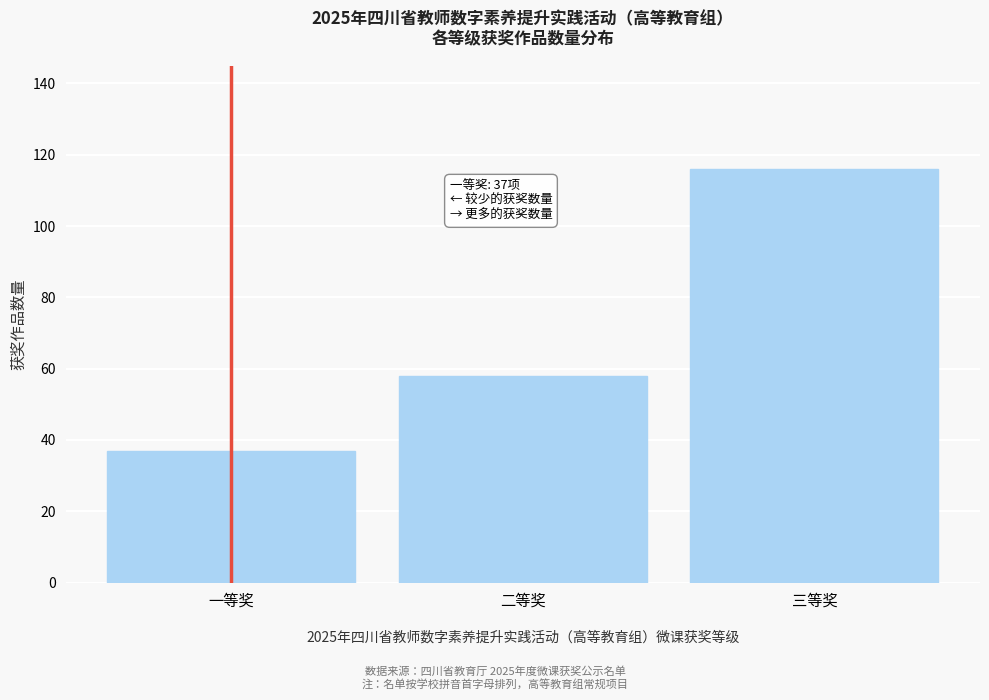

Reading left to right, what are all the values shown in this chart?

一等奖=37	二等奖=58	三等奖=116